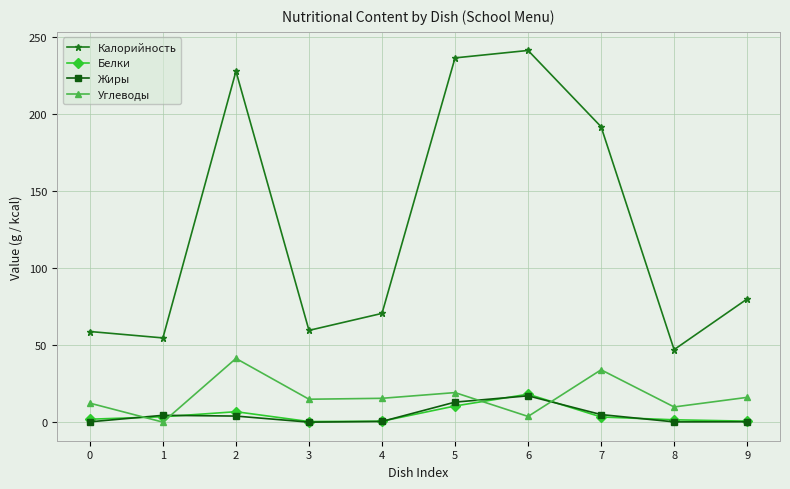

How many values in the Углеводы series exceed 15?

5